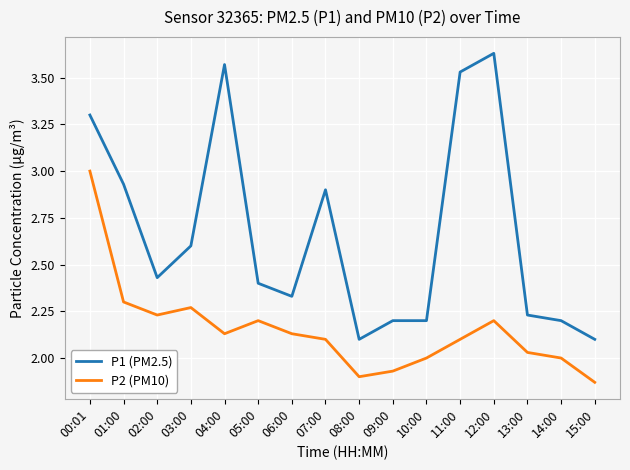

Is the value of P1 (PM2.5) at 14:00 greater than the value of P2 (PM10) at 03:00?

No